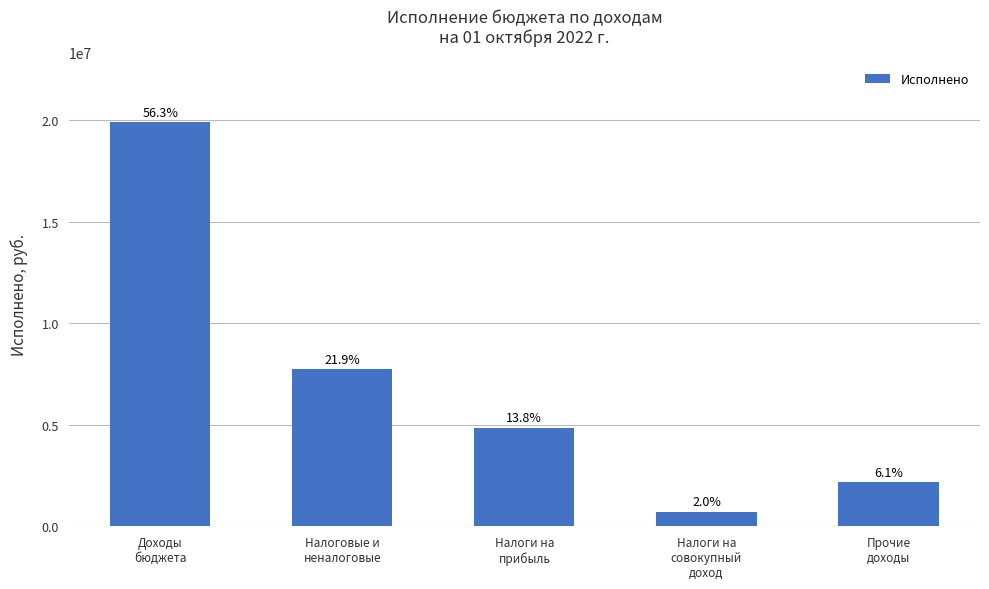

How many bars are there in total?

5